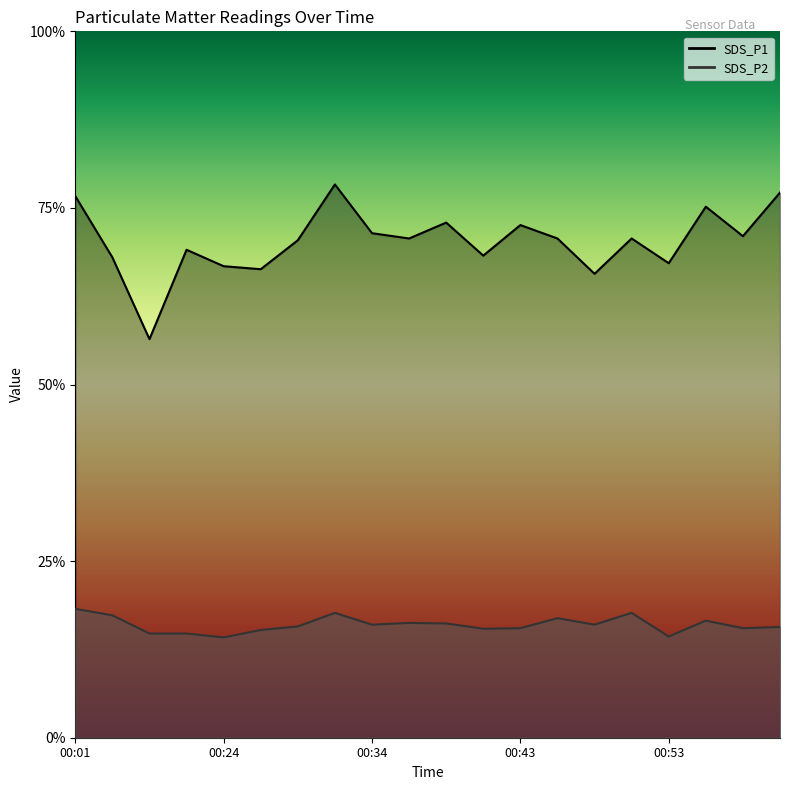

Rank the series by their average value, from highest to lowest.

SDS_P1, SDS_P2